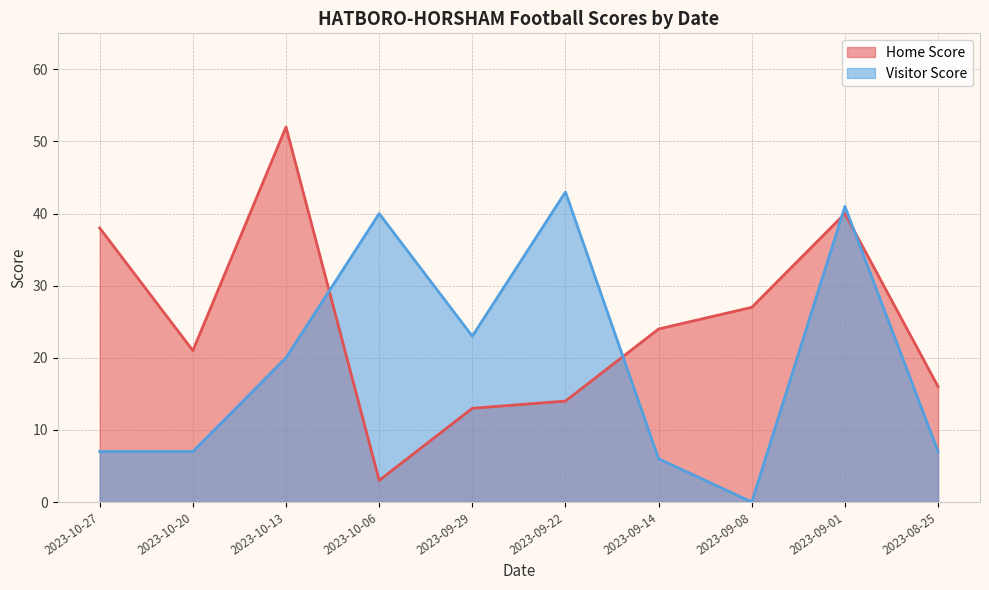

What is the difference between the maximum and minimum values in the Home Score series?

49